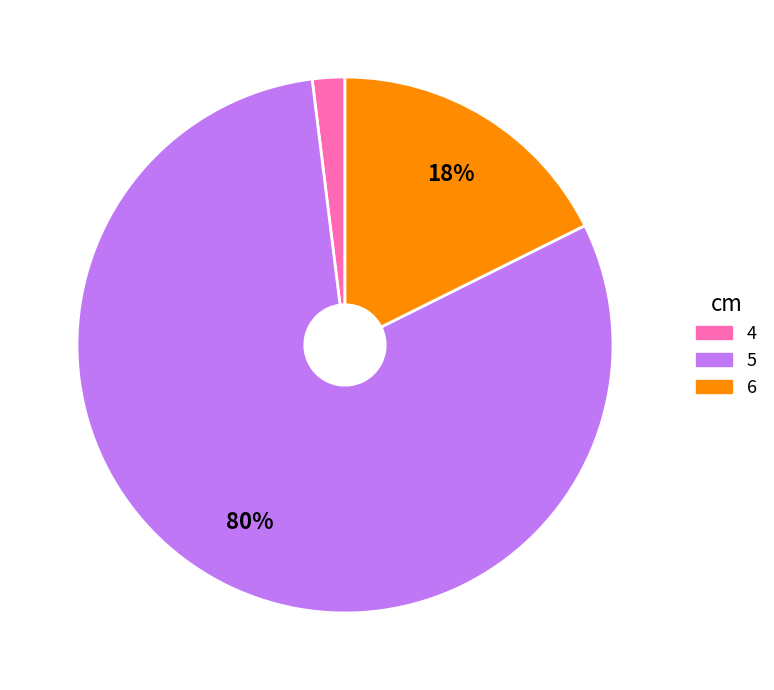

Rank the categories by value from highest to lowest.

5, 6, 4